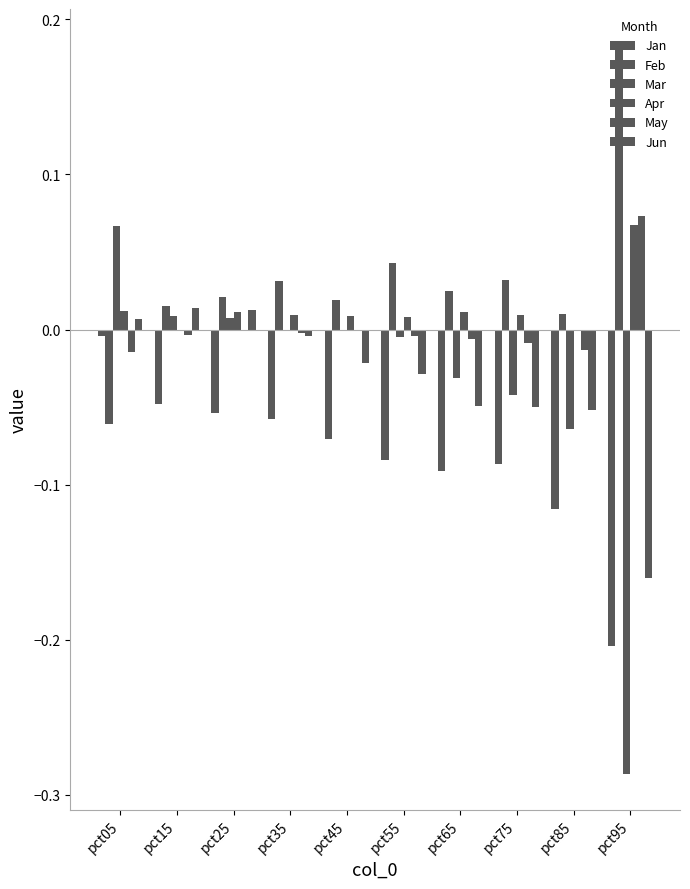

Are the bars horizontal?

No